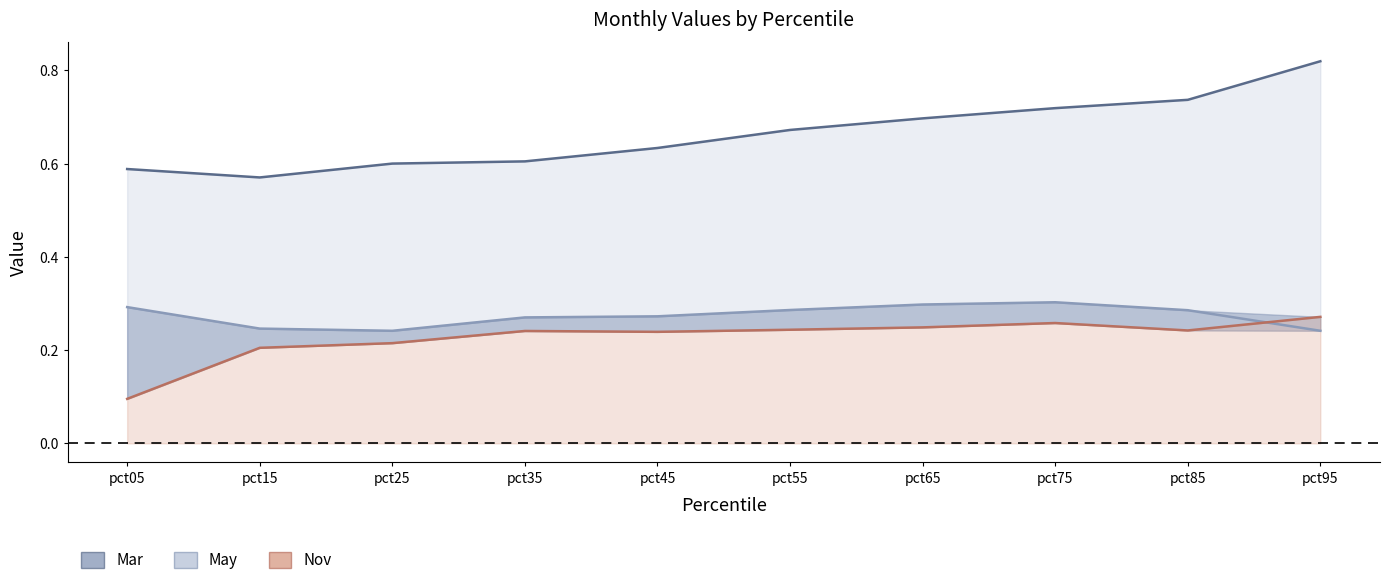

Which series changed the most between pct05 and pct45?

Nov